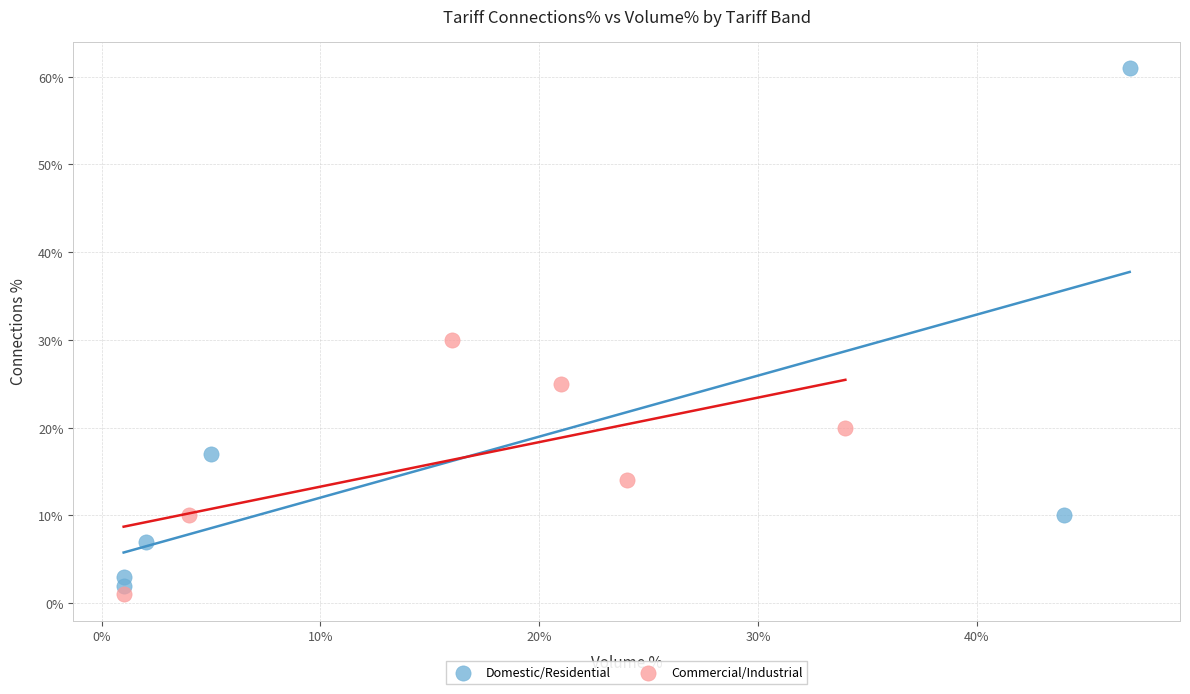

Which series contains the lowest Y value?

Commercial/Industrial